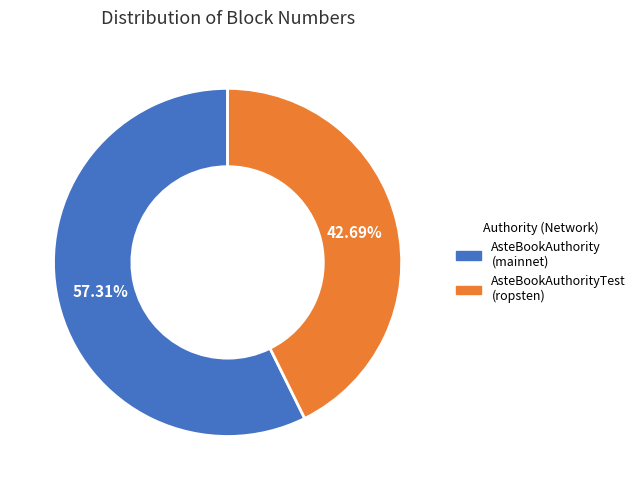

Is the sum of AsteBookAuthorityTest (ropsten) and AsteBookAuthority (mainnet) greater than half?

Yes